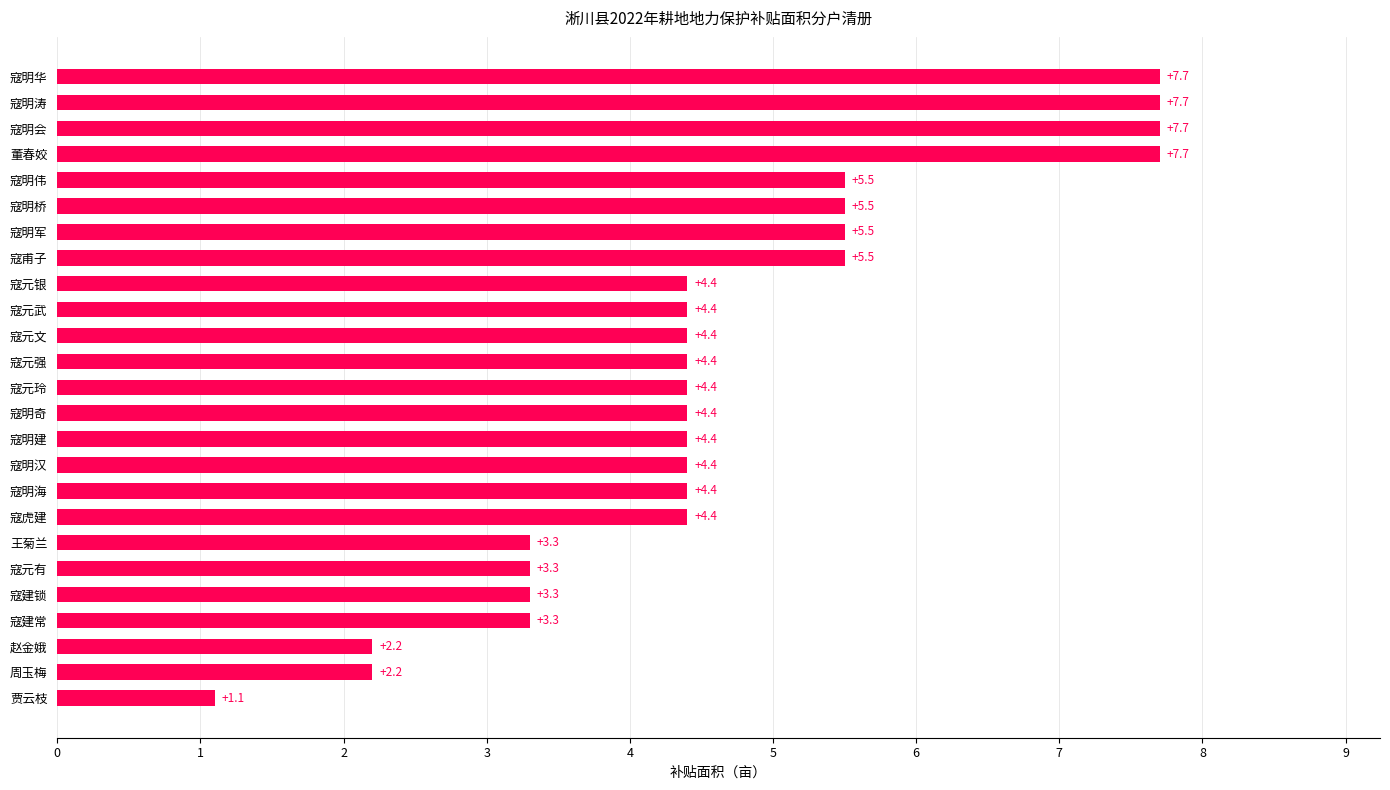

What is the difference between the maximum and minimum values?

6.6